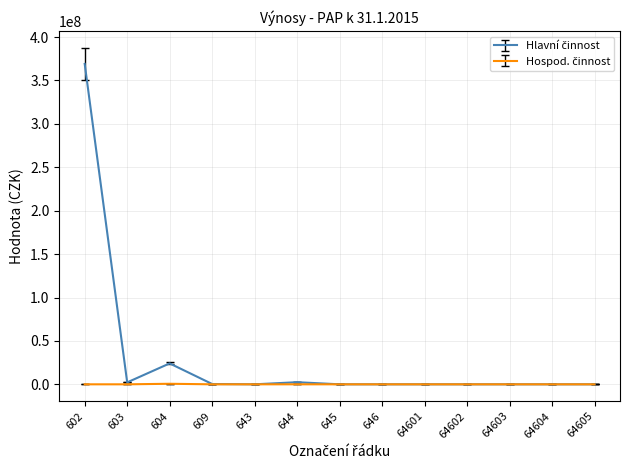

At which category is the sum across all series the highest?

602